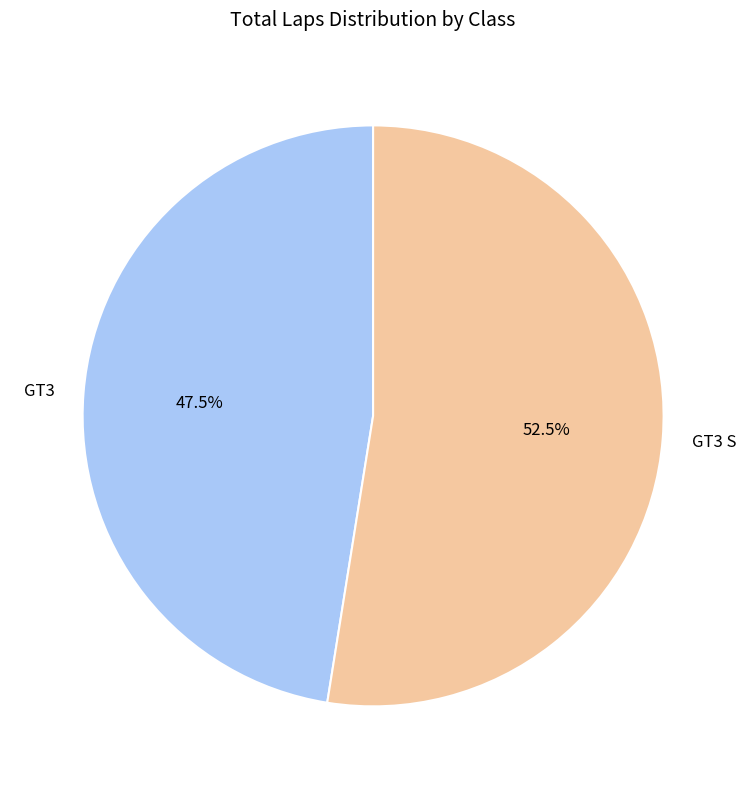

What is the largest slice in the pie chart?

GT3 S